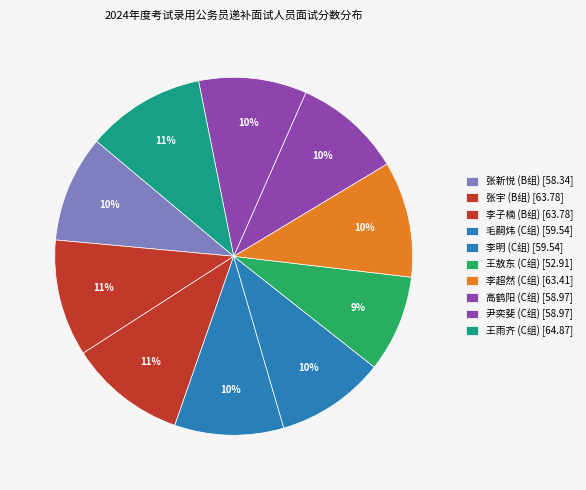

Rank the categories by value from lowest to highest.

王敖东 (C组), 张新悦 (B组), 高鹤阳 (C组), 尹奕斐 (C组), 毛嗣炜 (C组), 李明 (C组), 李超然 (C组), 张宇 (B组), 李子楠 (B组), 王雨齐 (C组)